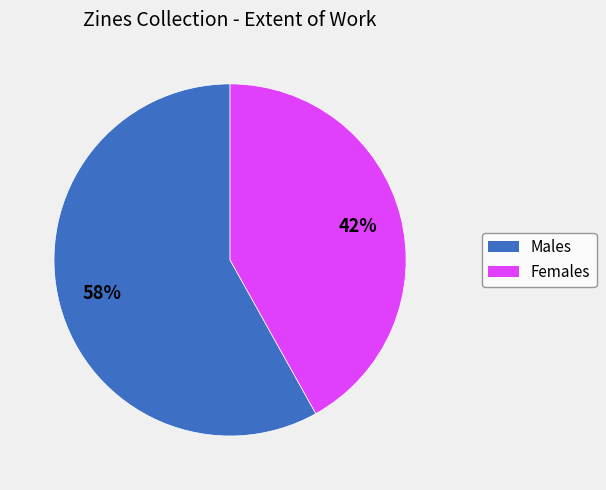

To the nearest percent, what percentage of the pie is Females?

42%